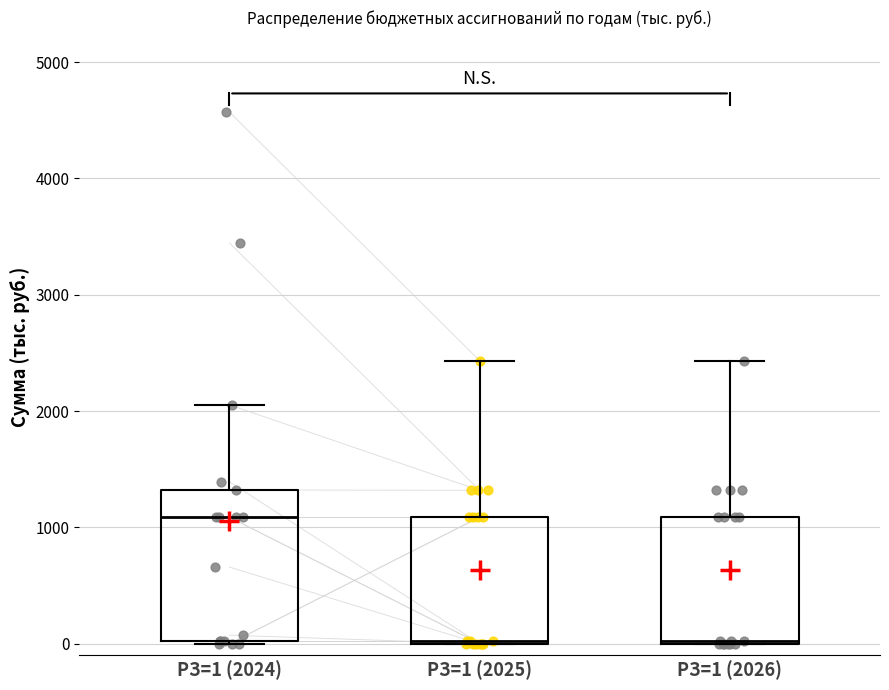

Reading left to right, transcribe this box plot: for each box, give where its median line is, the range the box spans, and where its two whiskers end, as read against the y-axis. The values are not printed on the chart, so give them approximately, as read against the axis.

РЗ=1 (2024): median 1100, box 0 to 1300, whiskers 0 to 2100
РЗ=1 (2025): median 0, box 0 to 1100, whiskers 0 to 2400
РЗ=1 (2026): median 0, box 0 to 1100, whiskers 0 to 2400